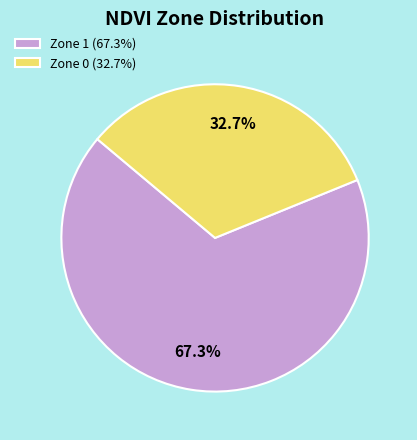

How many segments does this pie chart have?

2